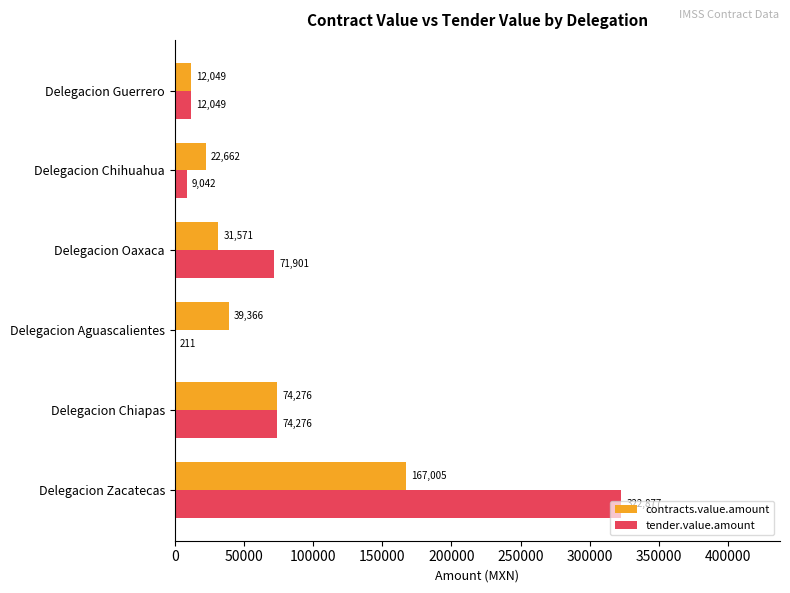

Where is tender.value.amount nearest to the value 161543?

Delegacion Chiapas